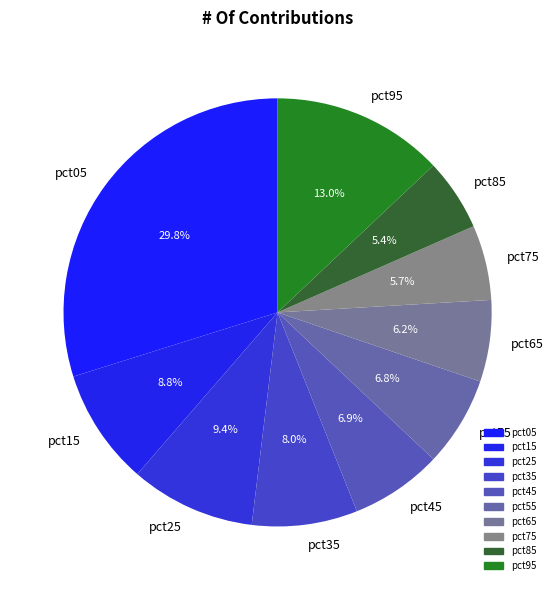

Combined, do pct45 and pct05 account for over 50%?

No